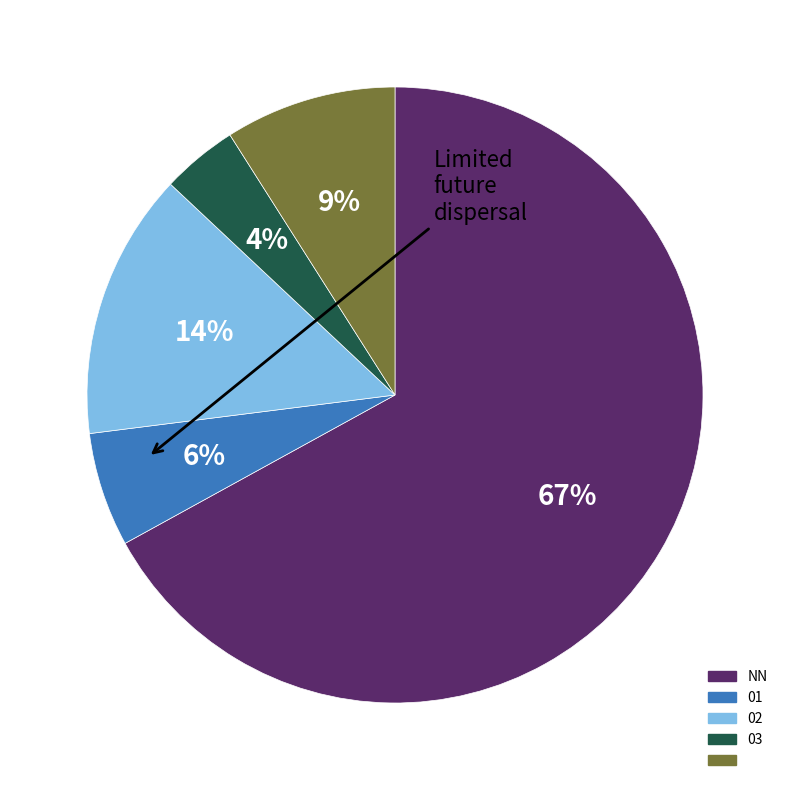

How many segments does this pie chart have?

5